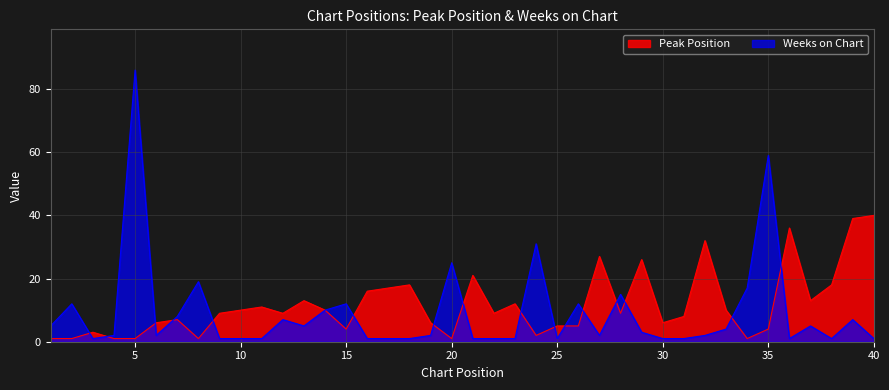

Which series changed the most between 31 and 35?

Weeks on Chart